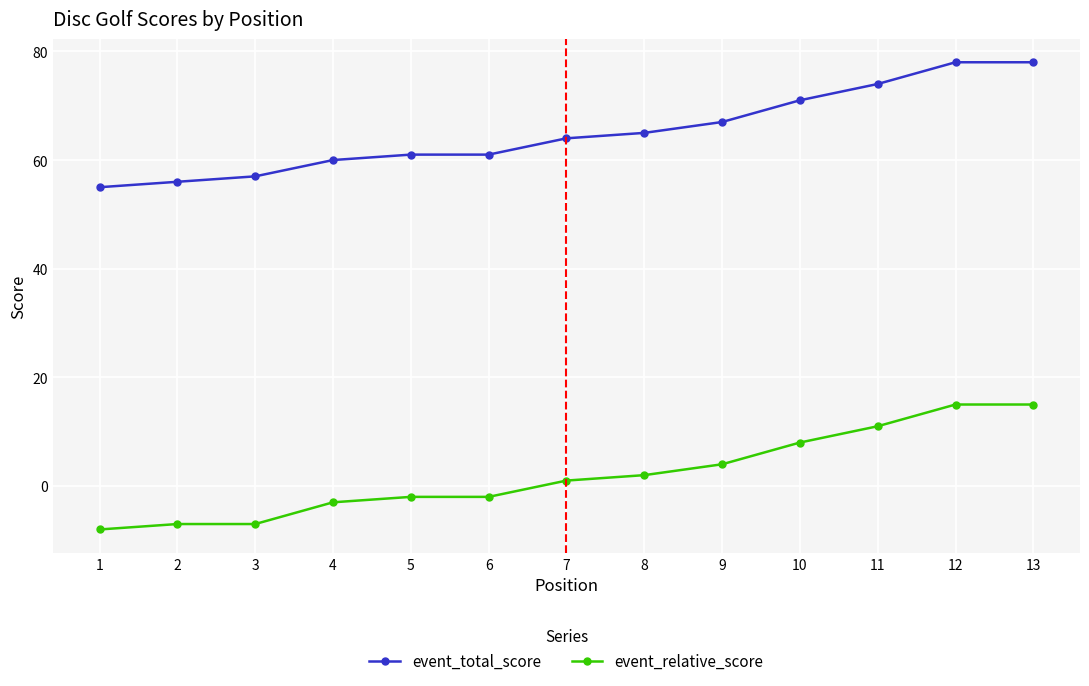

What are all the series names shown in the legend?

event_total_score, event_relative_score